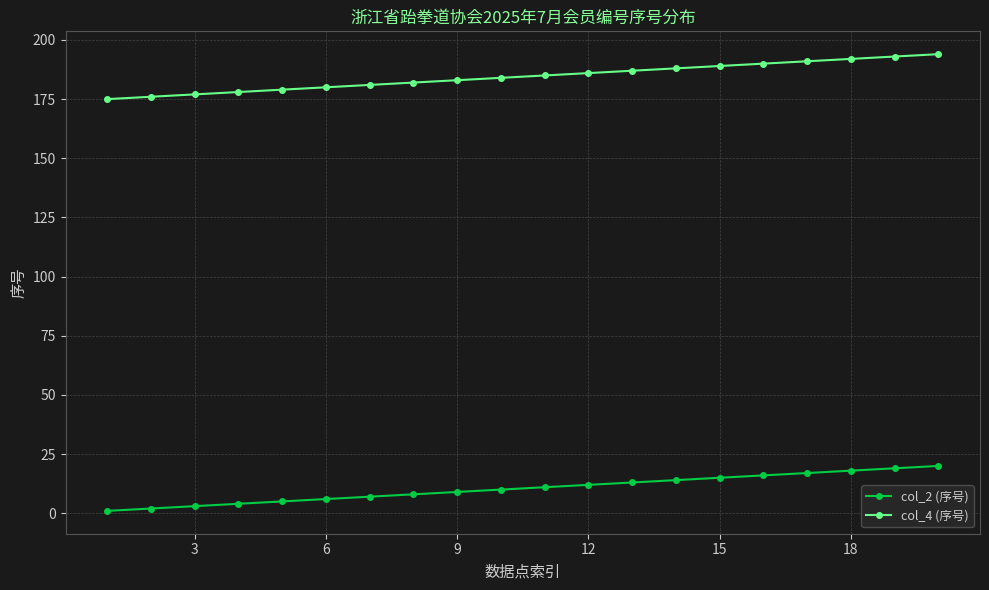

True or false: col_2 (序号) and col_4 (序号) intersect in this chart.

False